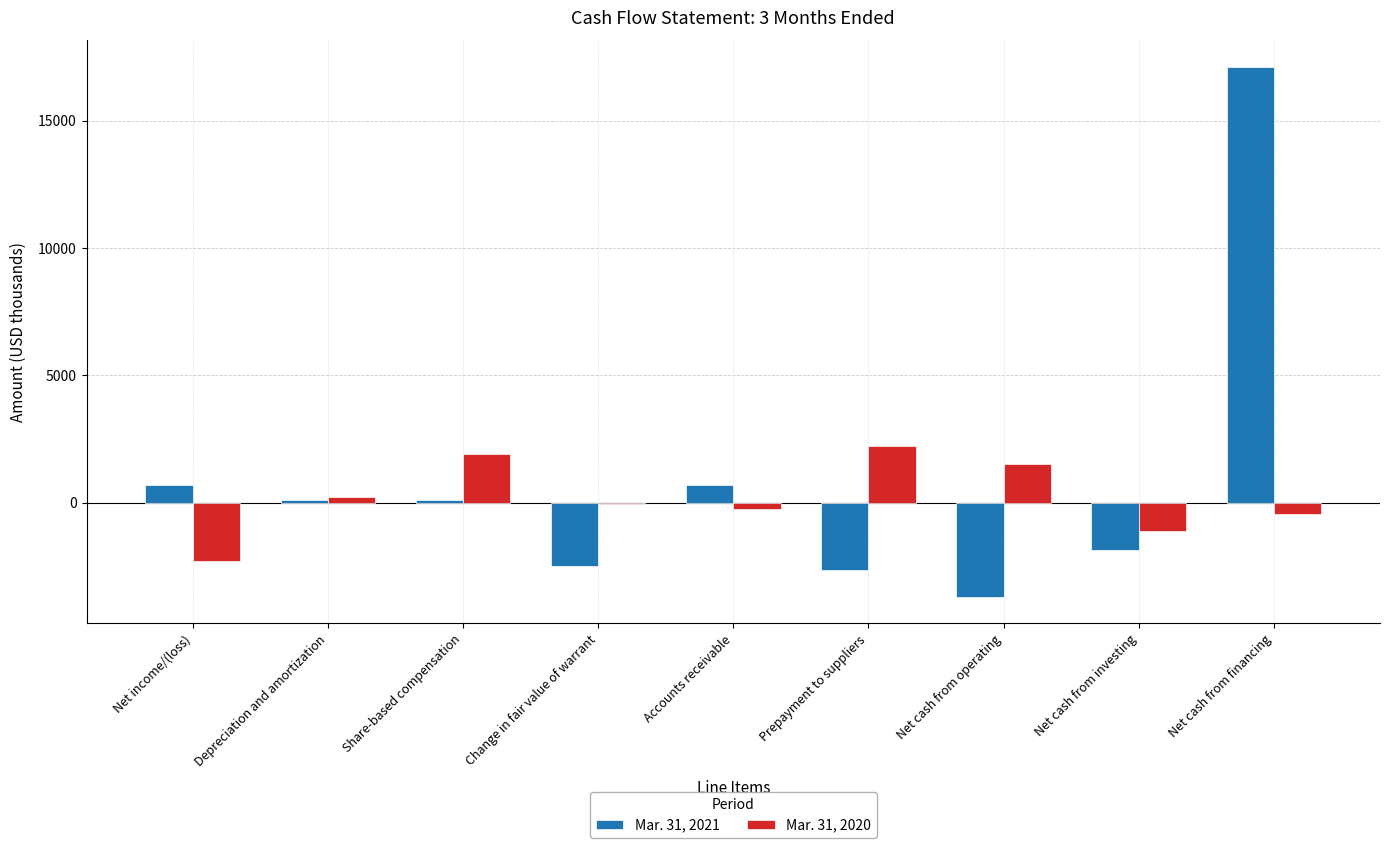

Are the bars grouped side by side (vs. stacked)?

Yes